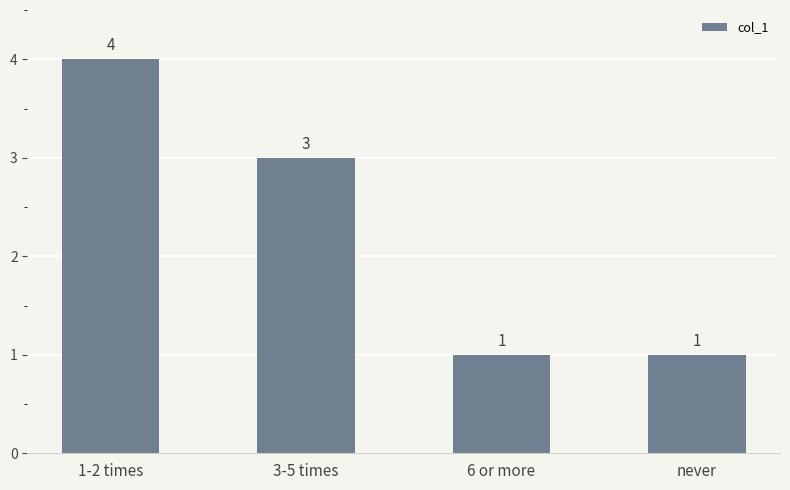

The chart shows a value of 1 at 3-5 times. True or false?

False